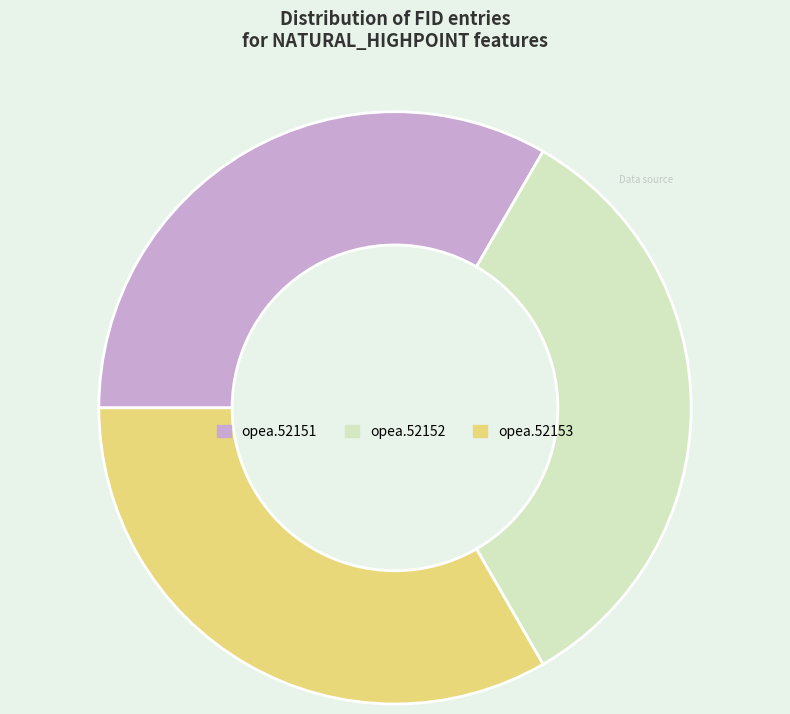

Do opea.52152 and opea.52153 together represent more than half of the pie?

Yes